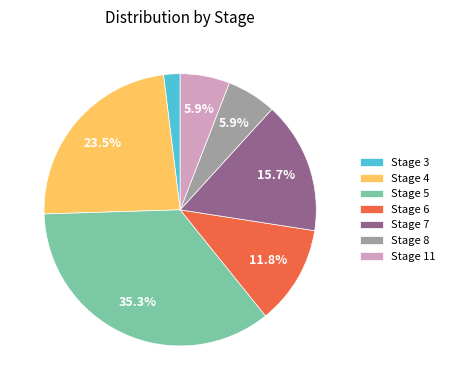

How many slices are in this pie chart?

7